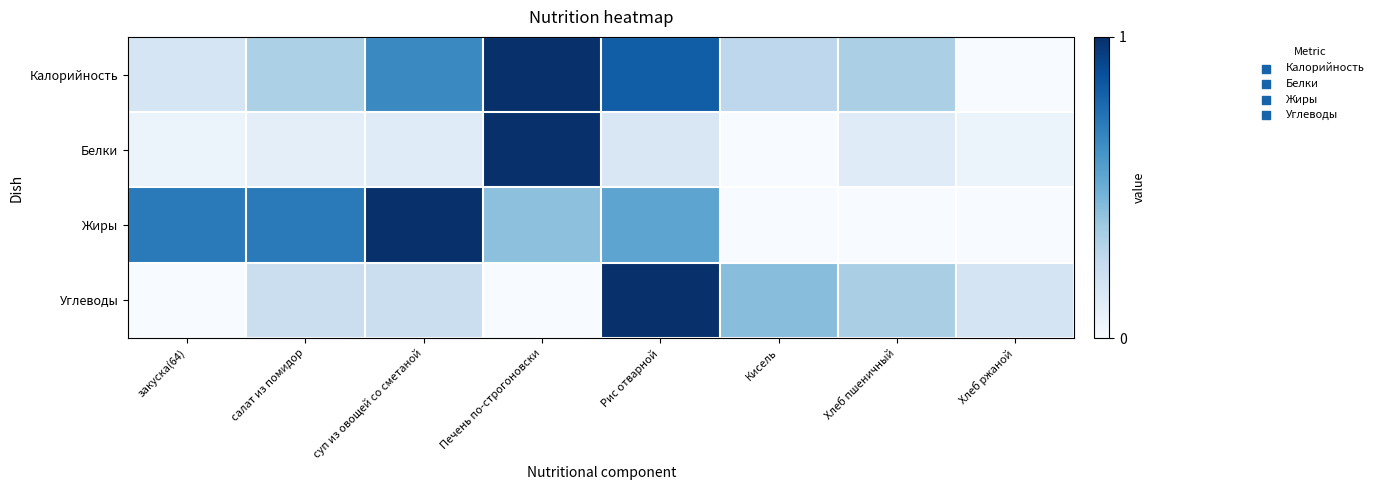

Which label corresponds to the smallest value in the chart?

Хлеб ржаной